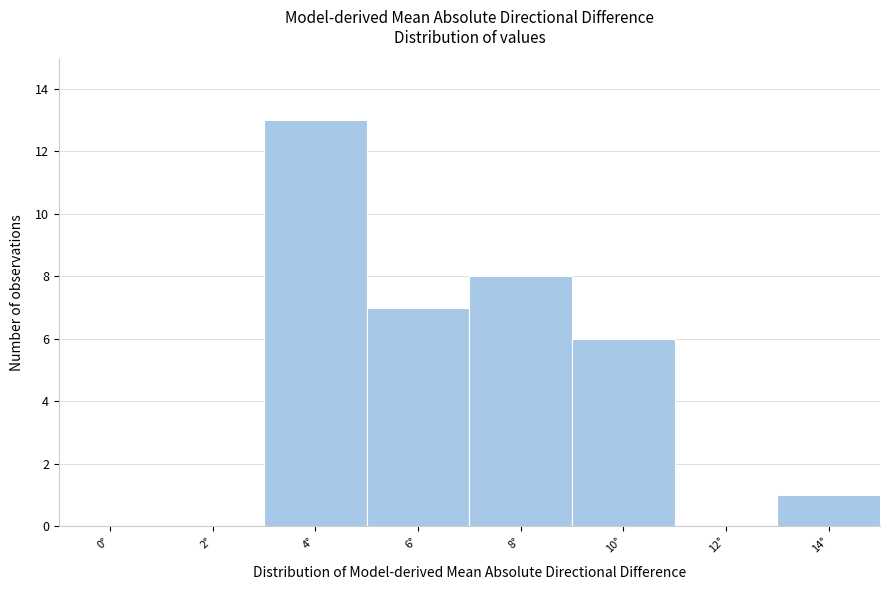

Reading left to right, what are all the values shown in this chart?

0°=0	2°=0	4°=13	6°=7	8°=8	10°=6	12°=0	14°=1